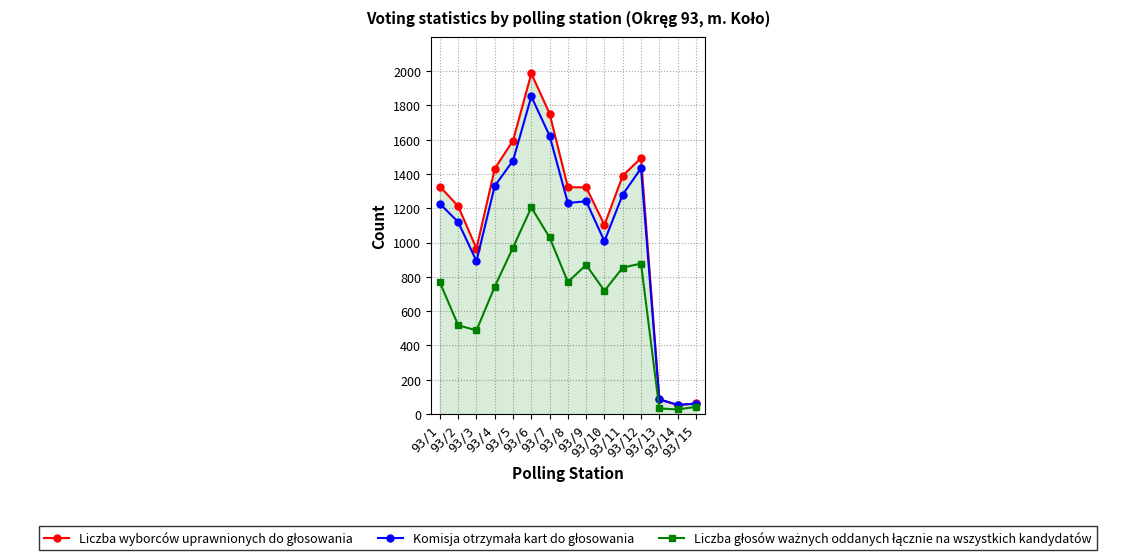

At how many categories does at least one series exceed 608?

12